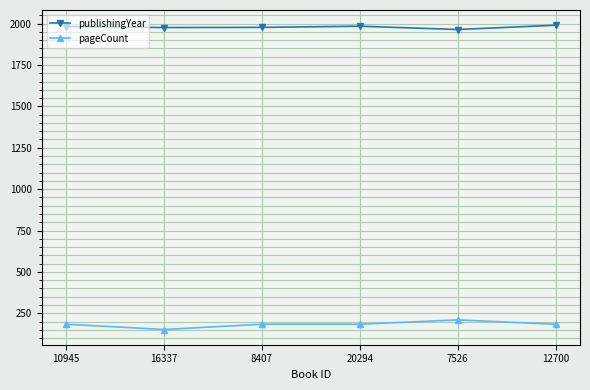

Rank the series at 10945 from highest to lowest value.

publishingYear, pageCount